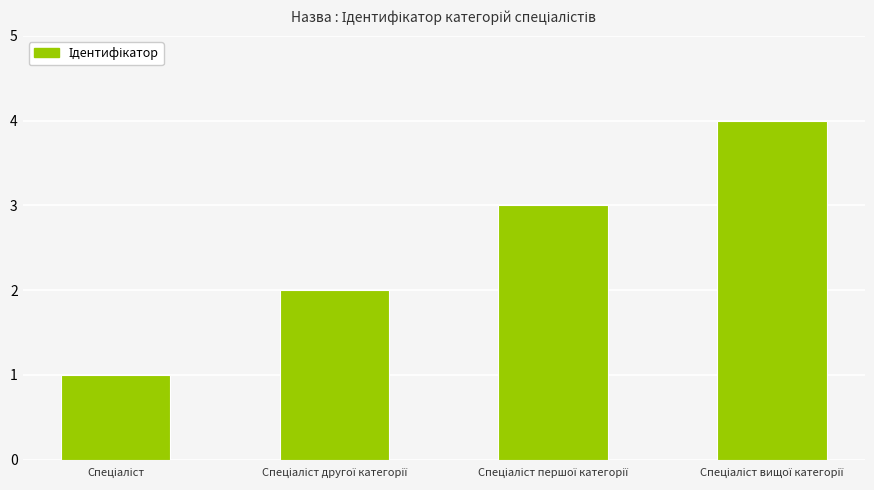

What is the maximum value shown in the chart?

4